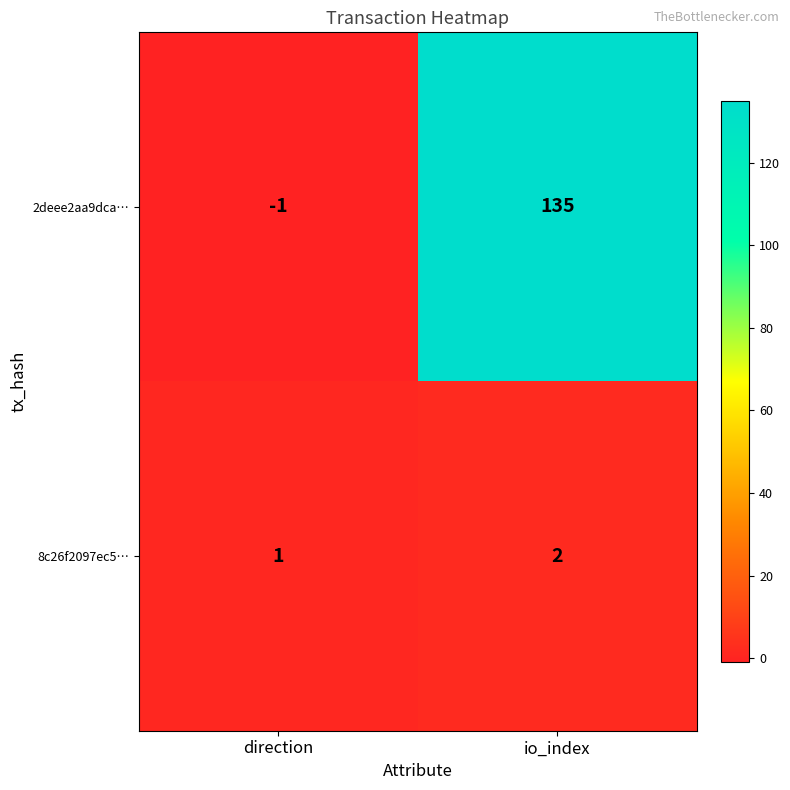

Rank the series at io_index from highest to lowest value.

2deee2aa9dca…, 8c26f2097ec5…